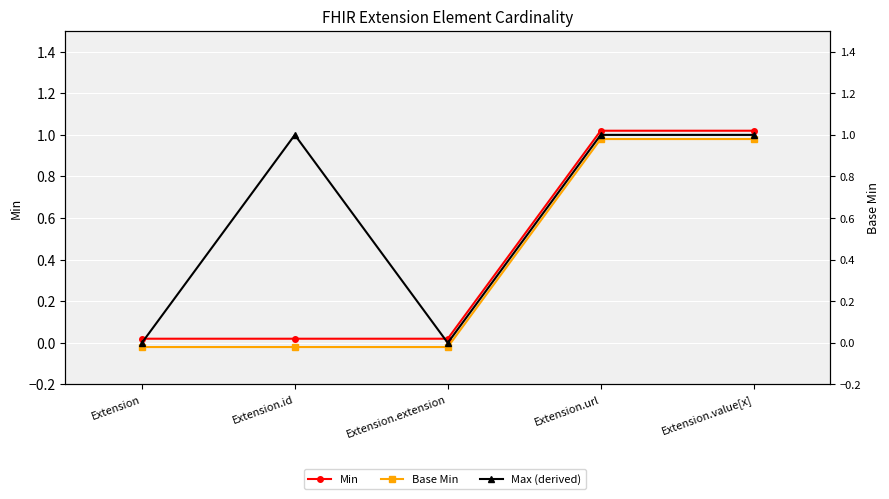

How many Max (derived) values are between 0 and 1?

5